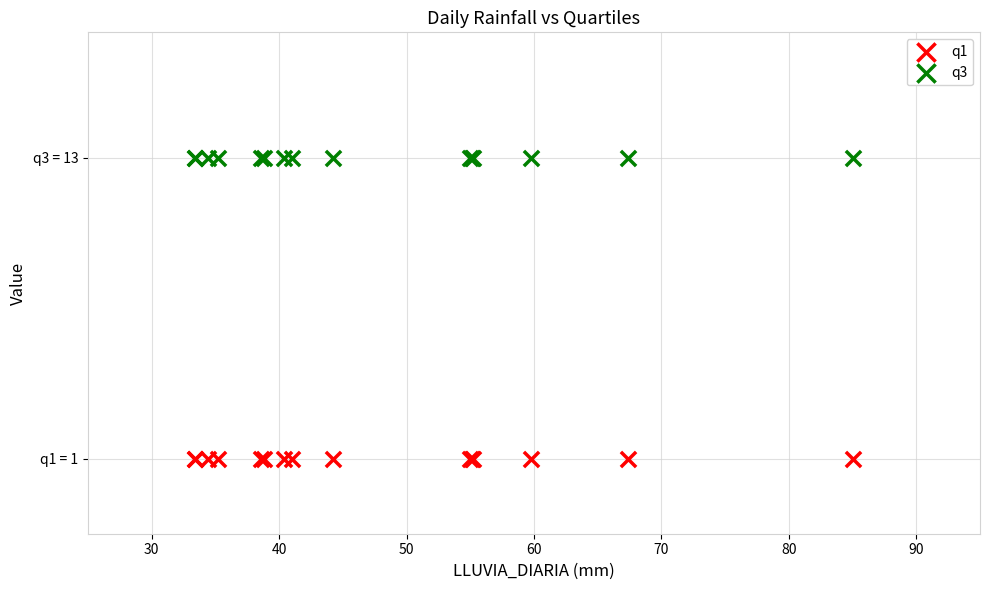

What are all the series names shown in the legend?

q1, q3